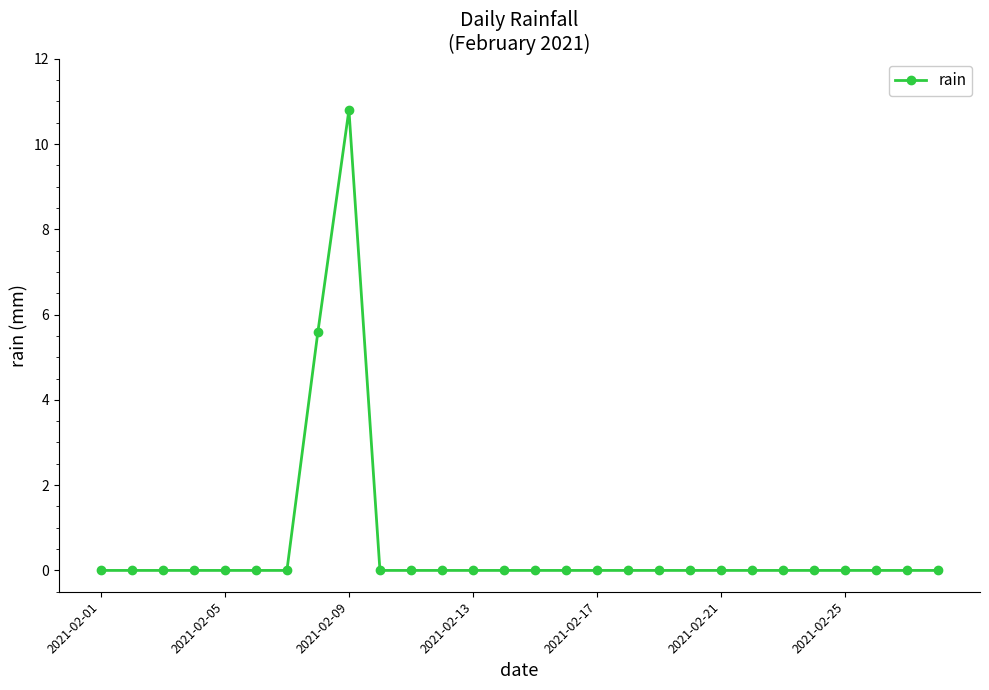

Reading left to right, list all the values displayed in this chart.

0.0	0.0	0.0	0.0	0.0	0.0	0.0	5.6	10.8	0.0	0.0	0.0	0.0	0.0	0.0	0.0	0.0	0.0	0.0	0.0	0.0	0.0	0.0	0.0	0.0	0.0	0.0	0.0